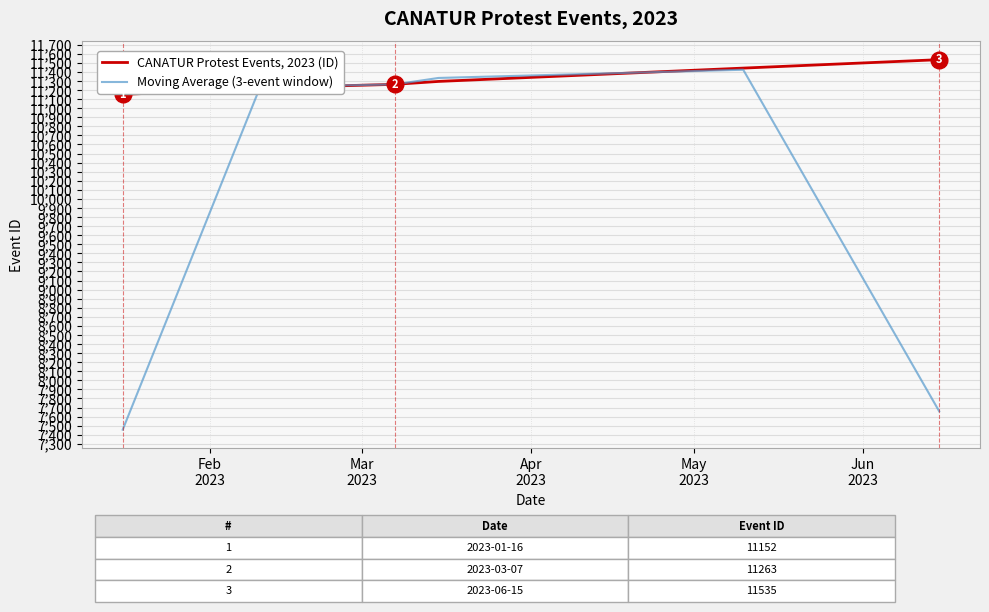

List the series in order of their peak value, lowest first.

Moving Average (3-event window), CANATUR Protest Events, 2023 (ID)